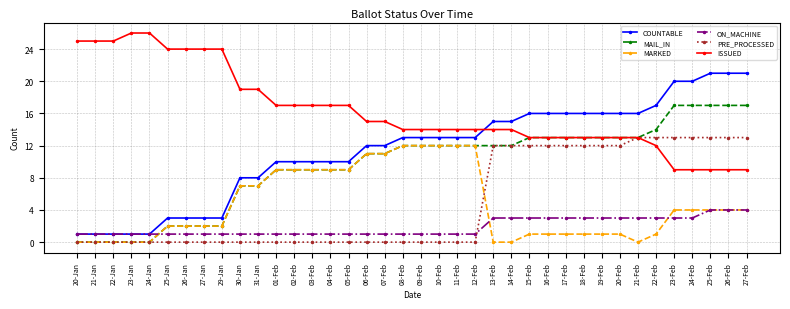

The ON_MACHINE series shows 1 at 24-Jan. True or false?

True